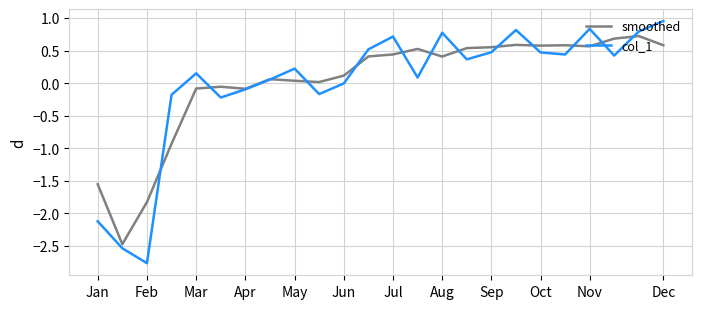

List the series in order of their peak value, lowest first.

smoothed, col_1